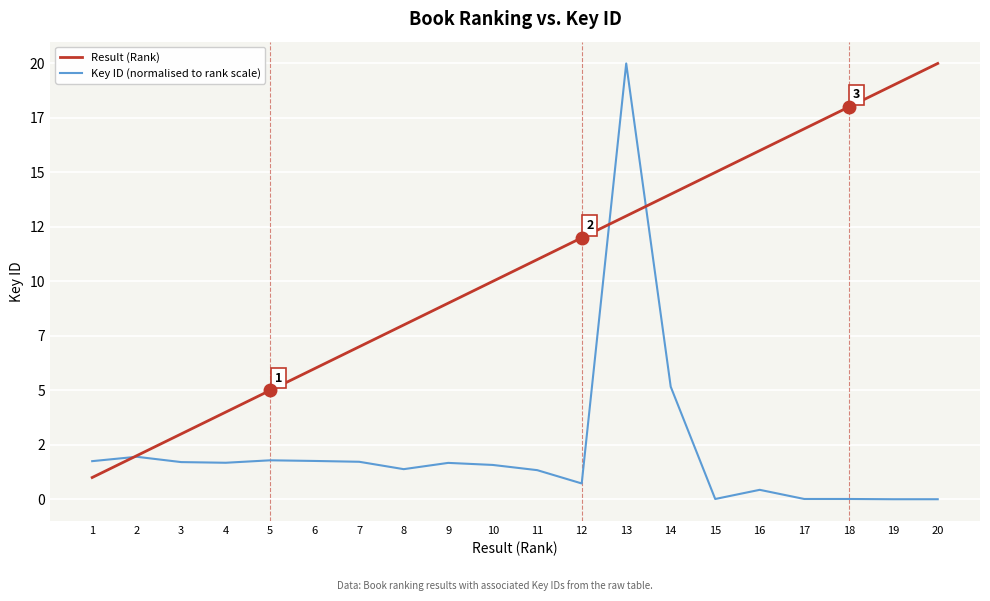

What is the difference between the Key ID (normalised to rank scale) values at 18 and 5?

1.8